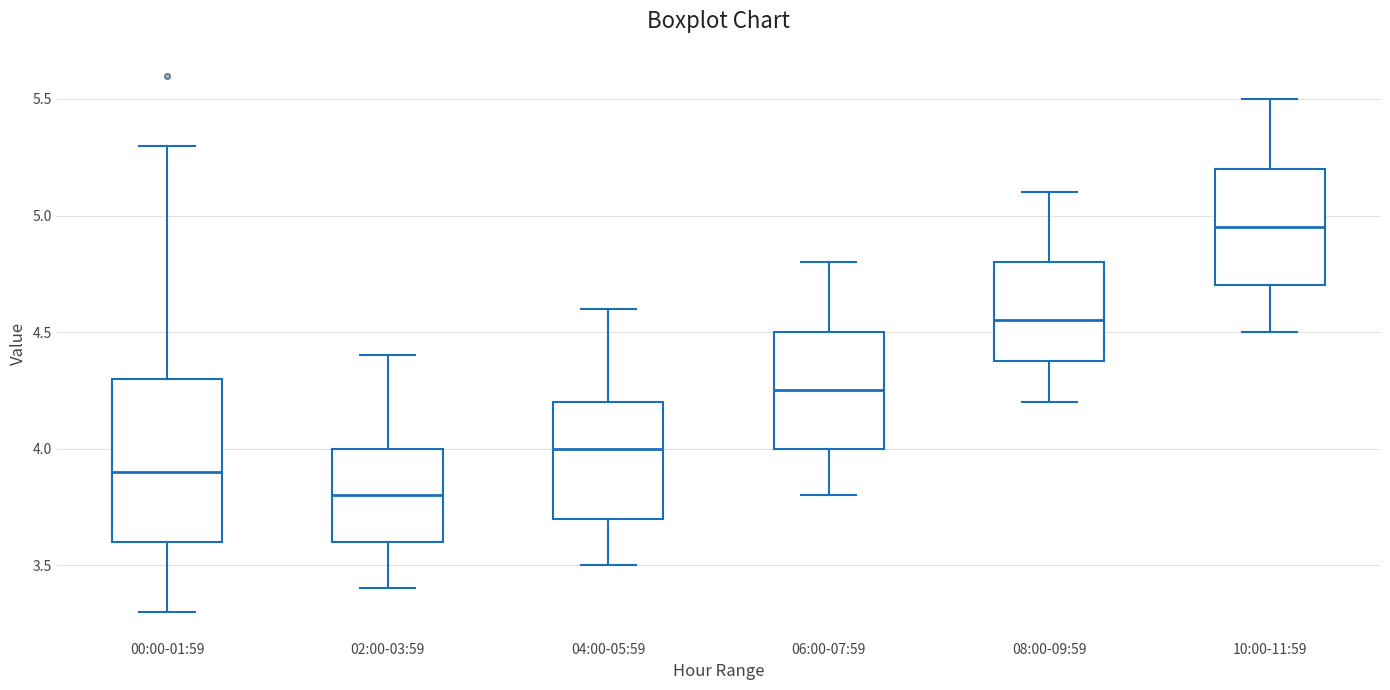

Reading left to right, transcribe this box plot: for each box, give where its median line is, the range the box spans, and where its two whiskers end, as read against the y-axis. The values are not printed on the chart, so give them approximately, as read against the axis.

00:00-01:59: median 3.90, box 3.60 to 4.30, whiskers 3.30 to 5.30
02:00-03:59: median 3.80, box 3.60 to 4.00, whiskers 3.40 to 4.40
04:00-05:59: median 4.00, box 3.70 to 4.20, whiskers 3.50 to 4.60
06:00-07:59: median 4.25, box 4.00 to 4.50, whiskers 3.80 to 4.80
08:00-09:59: median 4.55, box 4.40 to 4.80, whiskers 4.20 to 5.10
10:00-11:59: median 4.95, box 4.70 to 5.20, whiskers 4.50 to 5.50